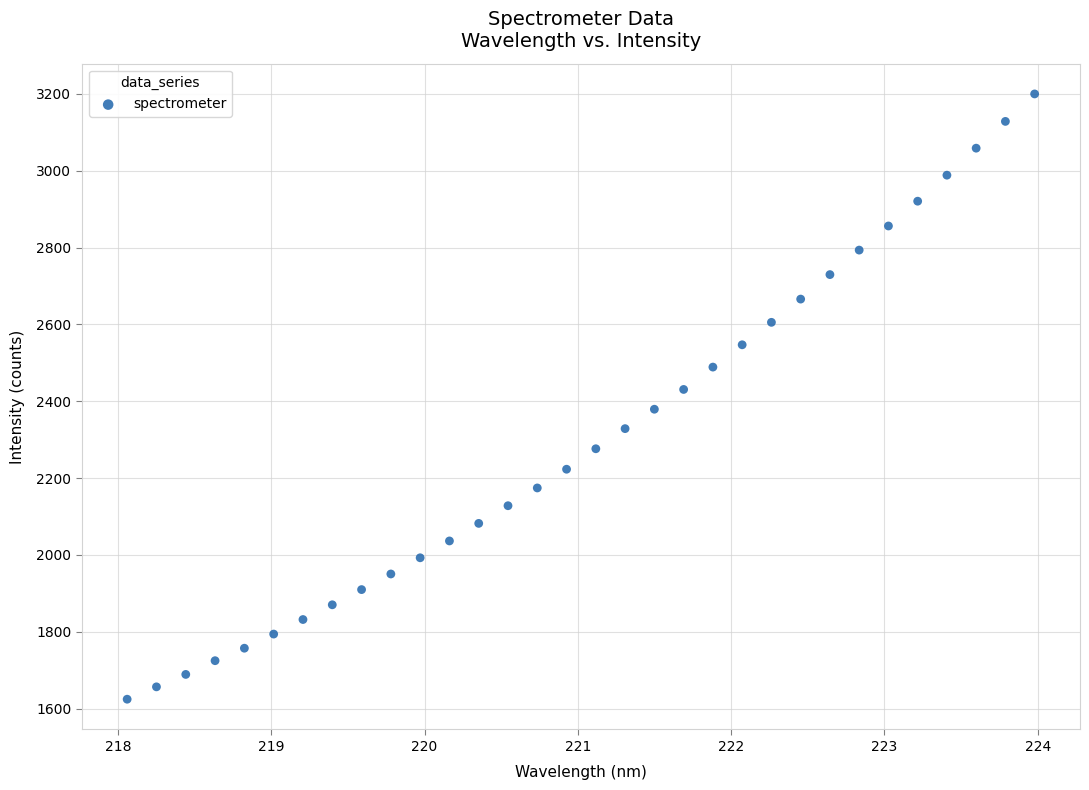

What is the range of Y values (max minus min)?

1575.5